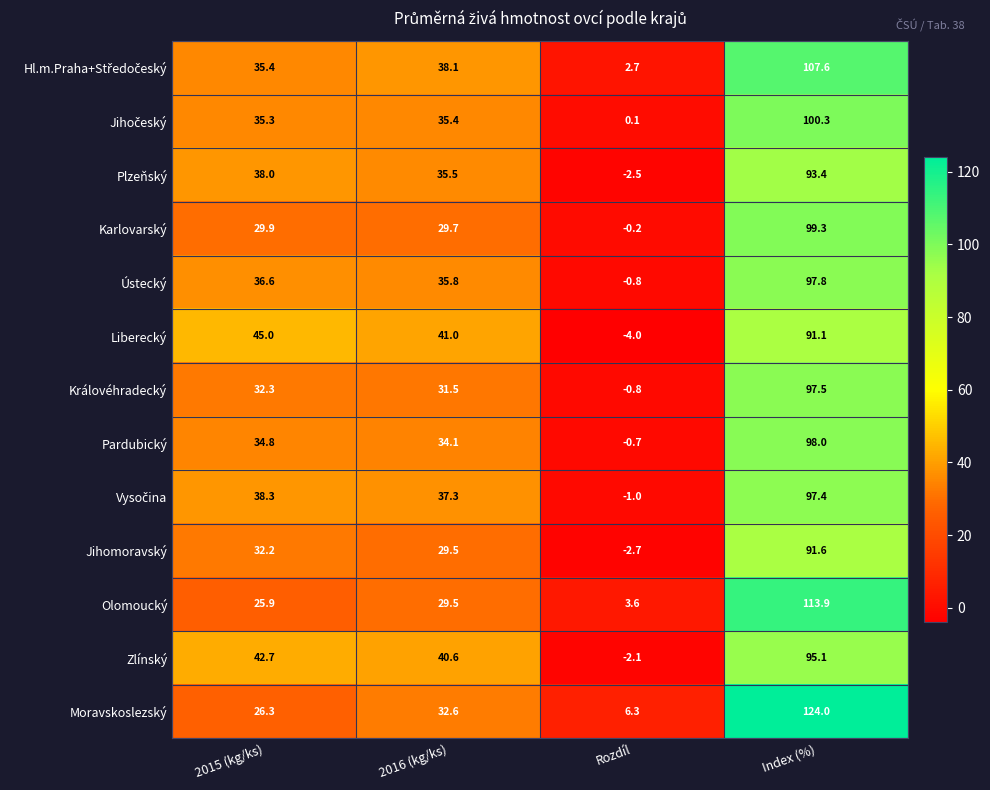

Rank the categories by Plzeňský value from lowest to highest.

Rozdíl, 2016 (kg/ks), 2015 (kg/ks), Index (%)